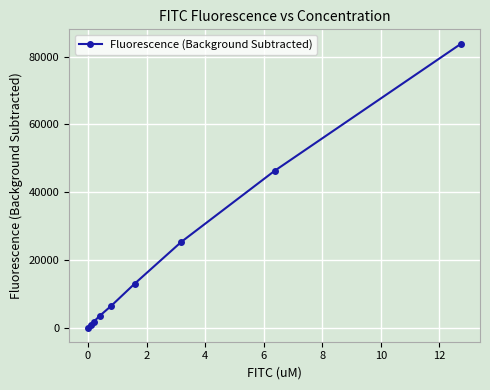

What is the difference between the maximum and minimum values?

83844.7